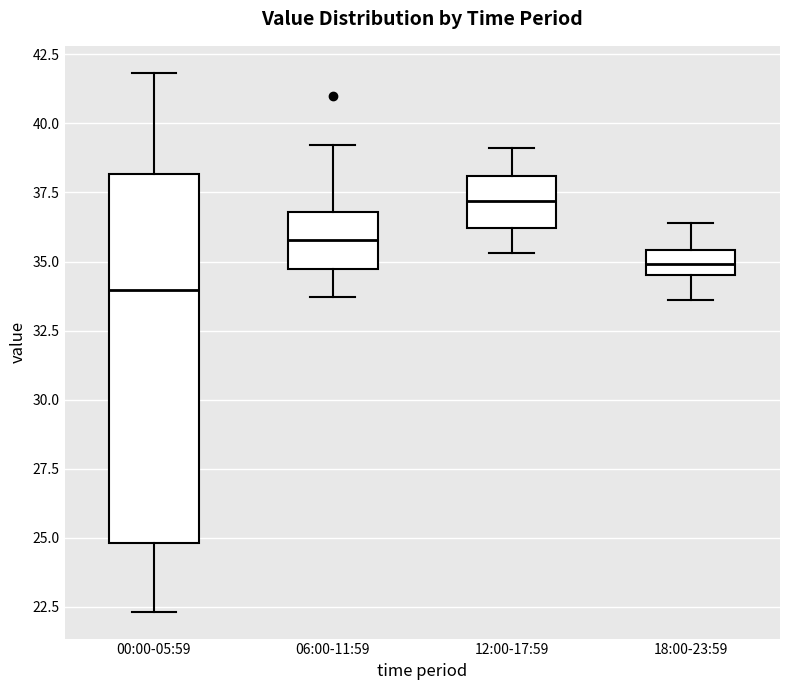

Reading left to right, read every box against the y-axis: the position of its median line, the range the box covers, and the ends of its whiskers. The values are not printed on the chart, so give them approximately, as read against the axis.

00:00-05:59: median 34.0, box 25.0 to 38.0, whiskers 22.5 to 42.0
06:00-11:59: median 36.0, box 34.5 to 37.0, whiskers 33.5 to 39.0
12:00-17:59: median 37.0, box 36.0 to 38.0, whiskers 35.5 to 39.0
18:00-23:59: median 35.0, box 34.5 to 35.5, whiskers 33.5 to 36.5